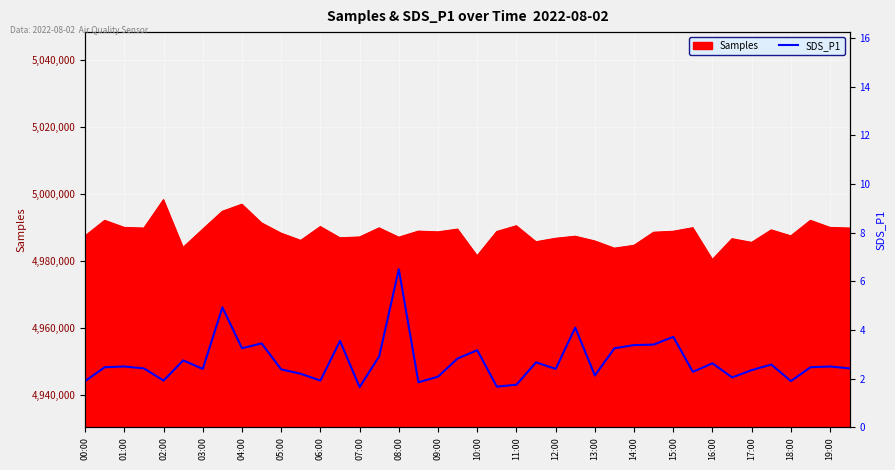

The value of Samples at 17:00 is 2290592. True or false?

False